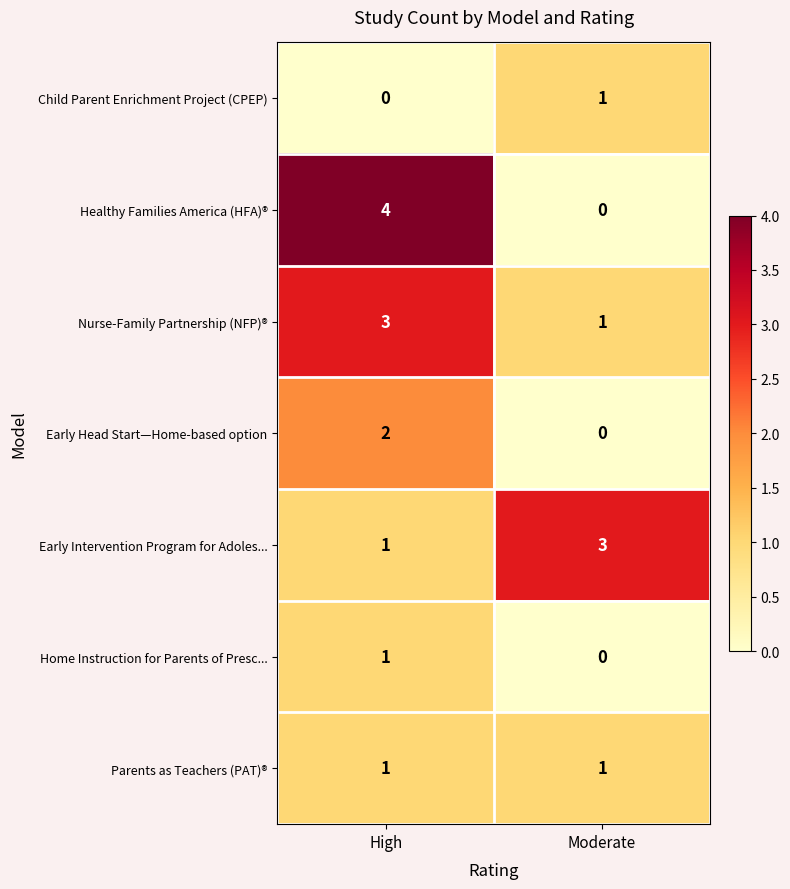

What is the total value across all series at High?

12